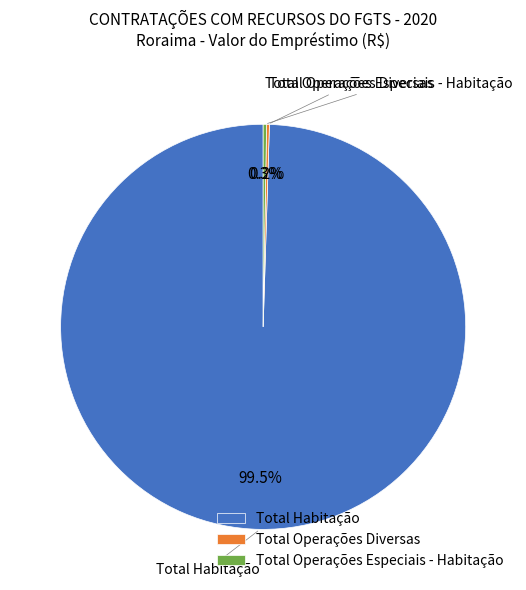

Which category accounts for the majority?

Total Habitação